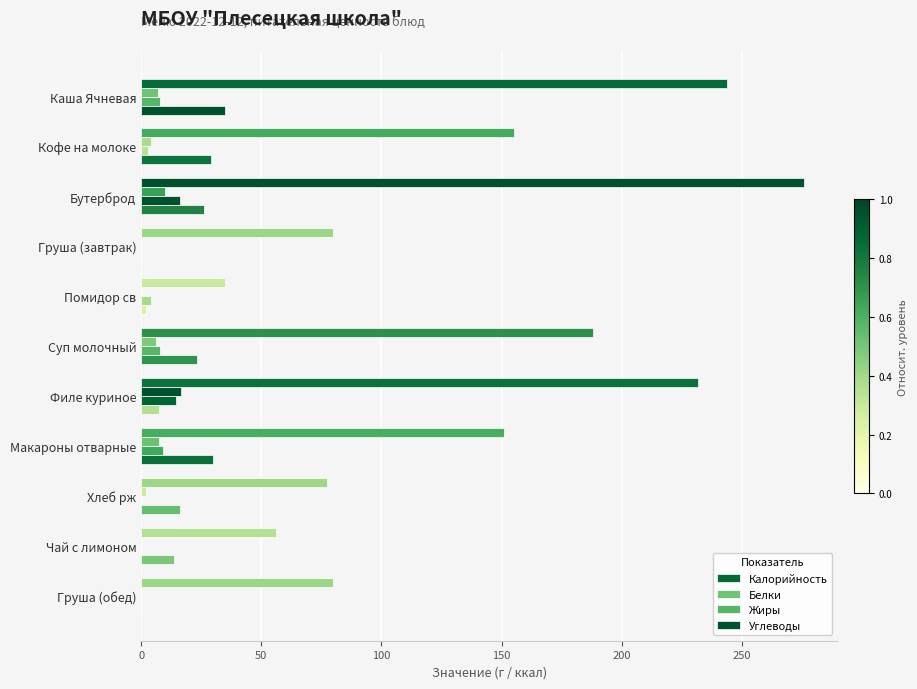

How many data points does each series have?

11